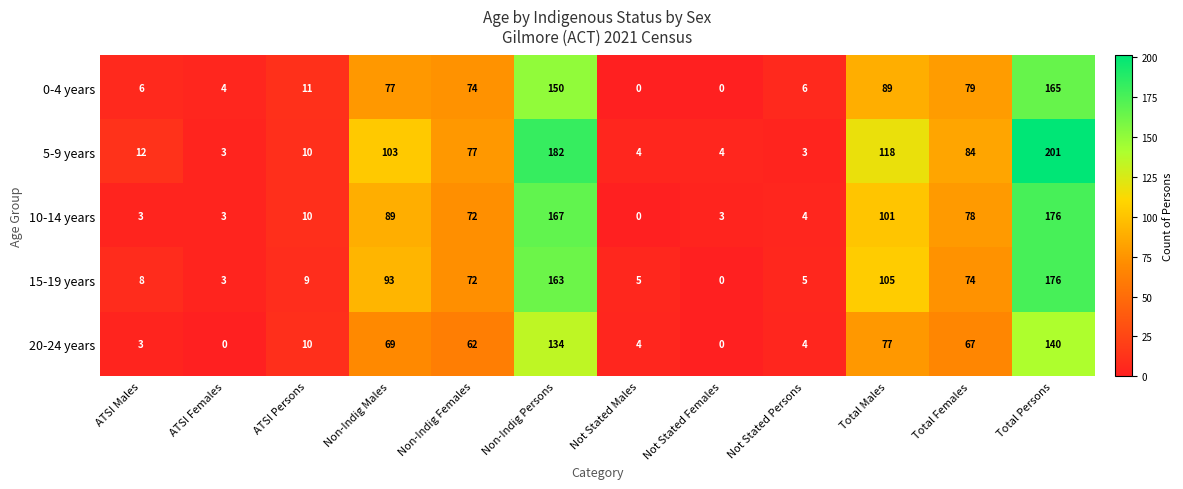

At which label is 10-14 years closest to 88?

Non-Indig Males